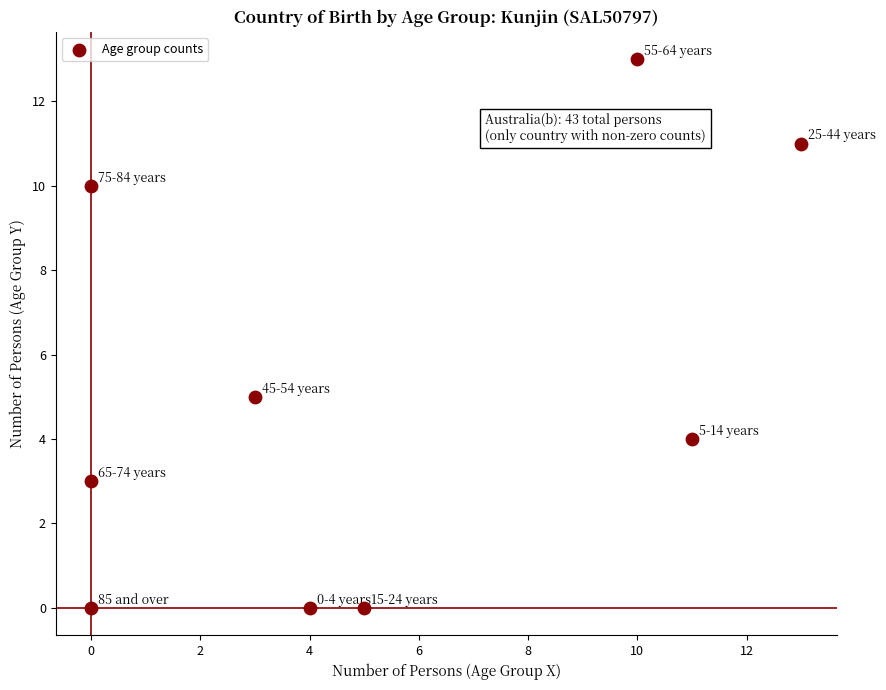

What Y value in the scatter plot is closest to 6?

5